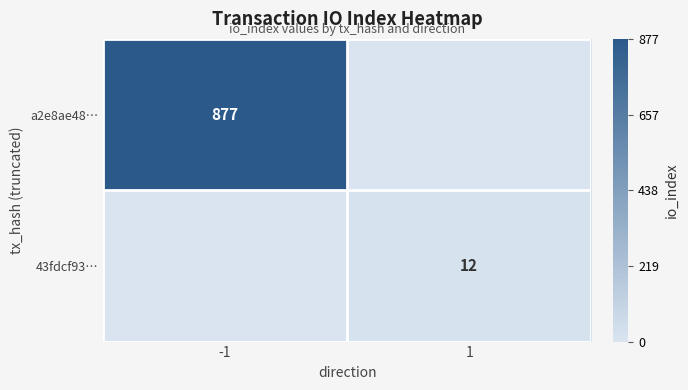

The value of 43fdcf93… at 1 is 8. True or false?

False